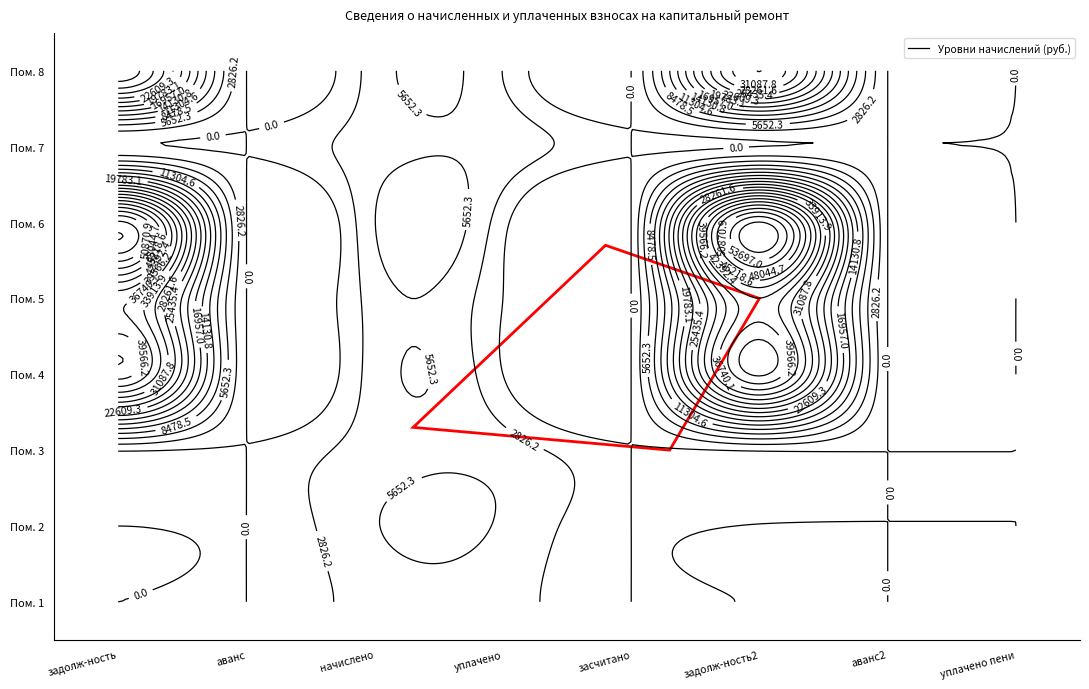

Reading left to right, transcribe all the data shown in this chart.

1: 0=0.0	1=0.0	2=4150.3	3=3995.2	4=0.0	5=155.1	6=0.0	7=0.0
2: 0=0.0	1=0.0	2=5485.9	3=5280.9	4=0.0	5=205.1	6=0.0	7=0.0
3: 0=361.6	1=0.0	2=4338.6	3=4277.6	4=0.0	5=361.6	6=0.0	7=0.0
4: 0=40985.8	1=0.0	2=4132.4	3=0.0	4=0.0	5=42858.2	6=0.0	7=0.0
5: 0=37736.8	1=0.0	2=4123.4	3=0.0	4=0.0	5=39527.5	6=0.0	7=0.0
6: 0=54258.7	1=0.0	2=5575.6	3=1000.0	4=0.0	5=56756.2	6=0.0	7=0.0
7: 0=365.3	1=0.0	2=4383.4	3=4687.0	4=0.0	5=0.0	6=0.0	7=15.4
8: 0=32983.4	1=0.0	2=4141.3	3=2750.0	4=0.0	5=33960.6	6=0.0	7=0.0